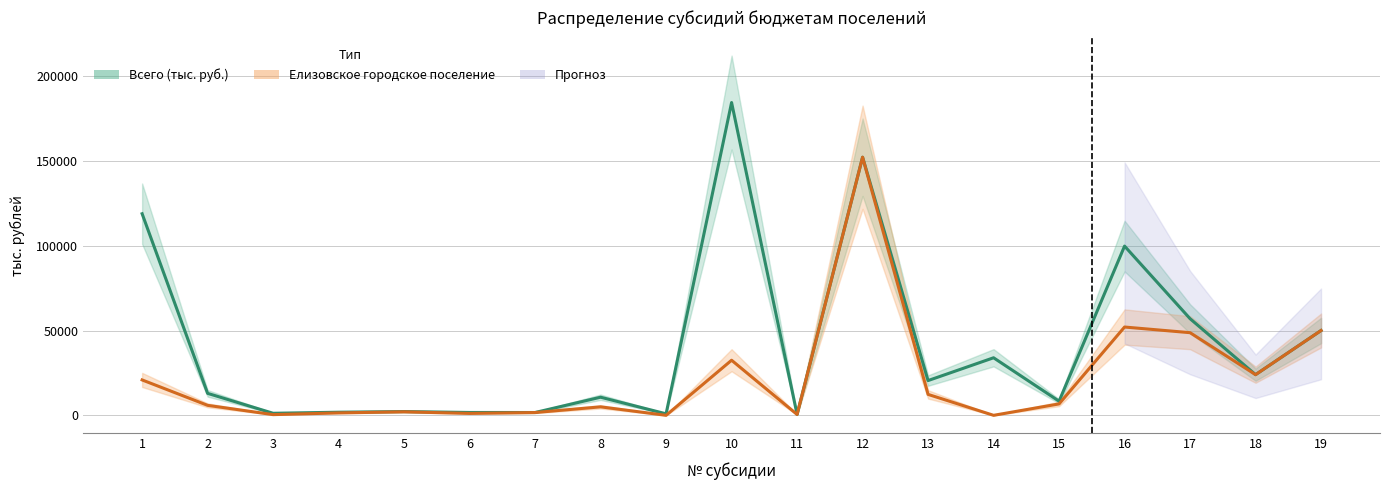

What value does the Елизовское городское поселение series have at 1?

20864.4